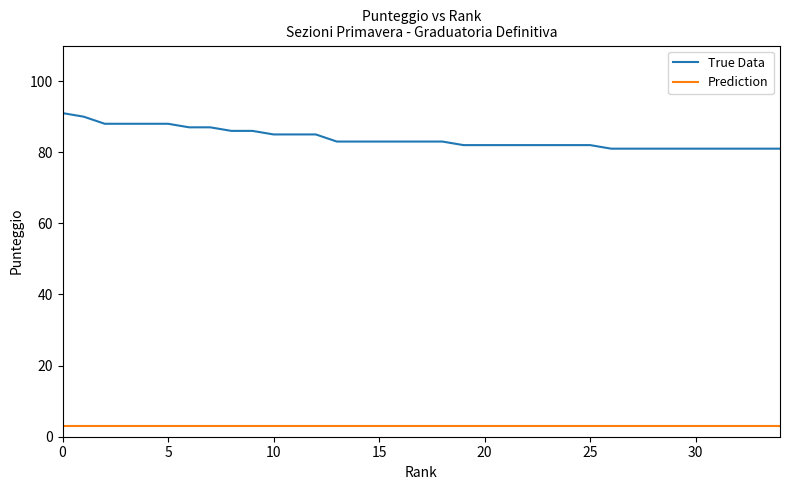

What is the maximum value shown in the chart?

91